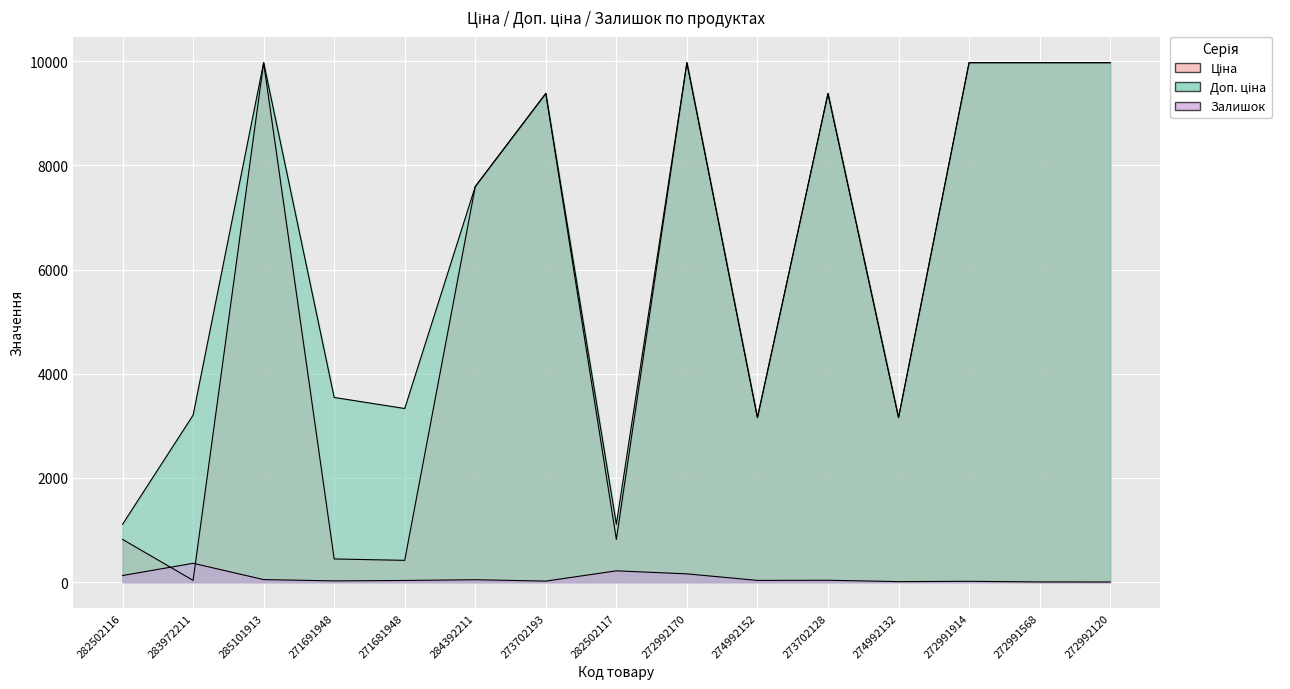

Where is the first local maximum for Ціна?

285101913